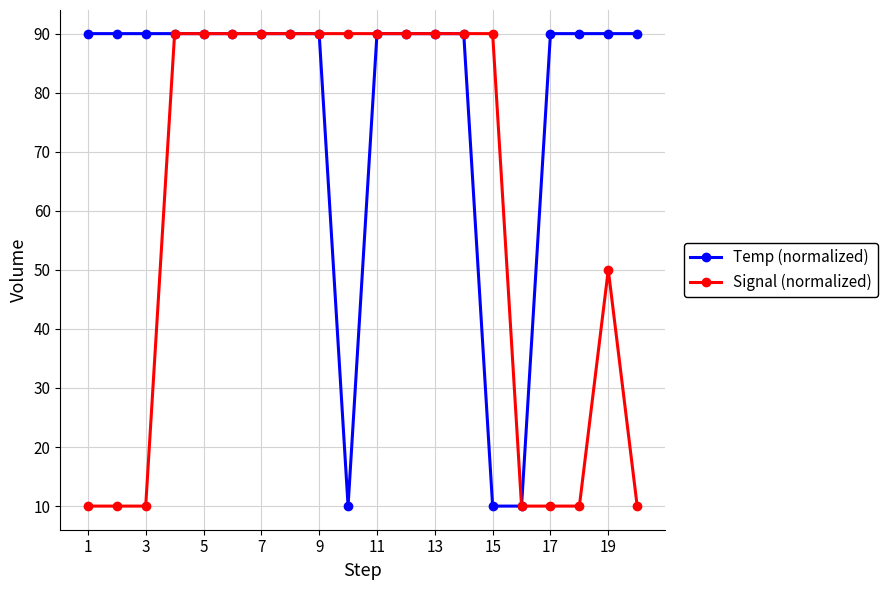

Rank the series by their average value, from lowest to highest.

Signal (normalized), Temp (normalized)